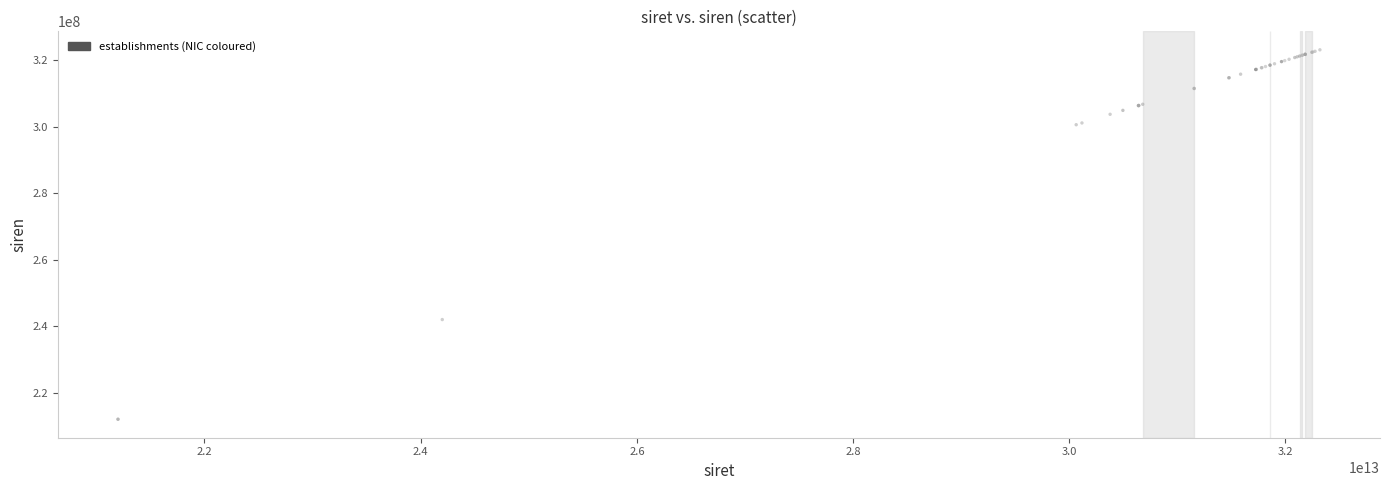

What Y value in the scatter plot is closest to 267593628?

242000230